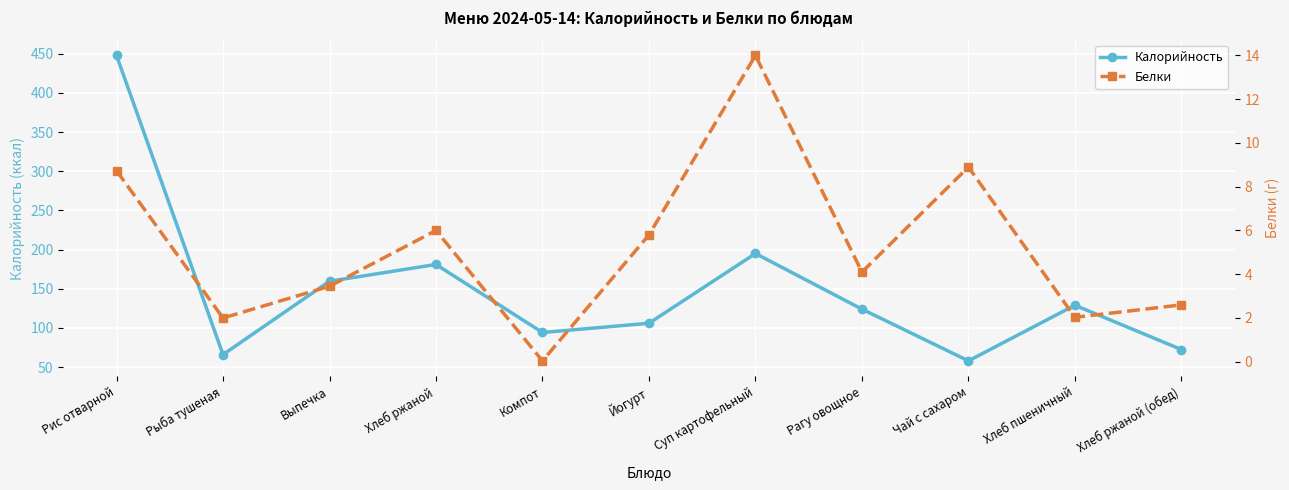

What position from the right is Выпечка?

9